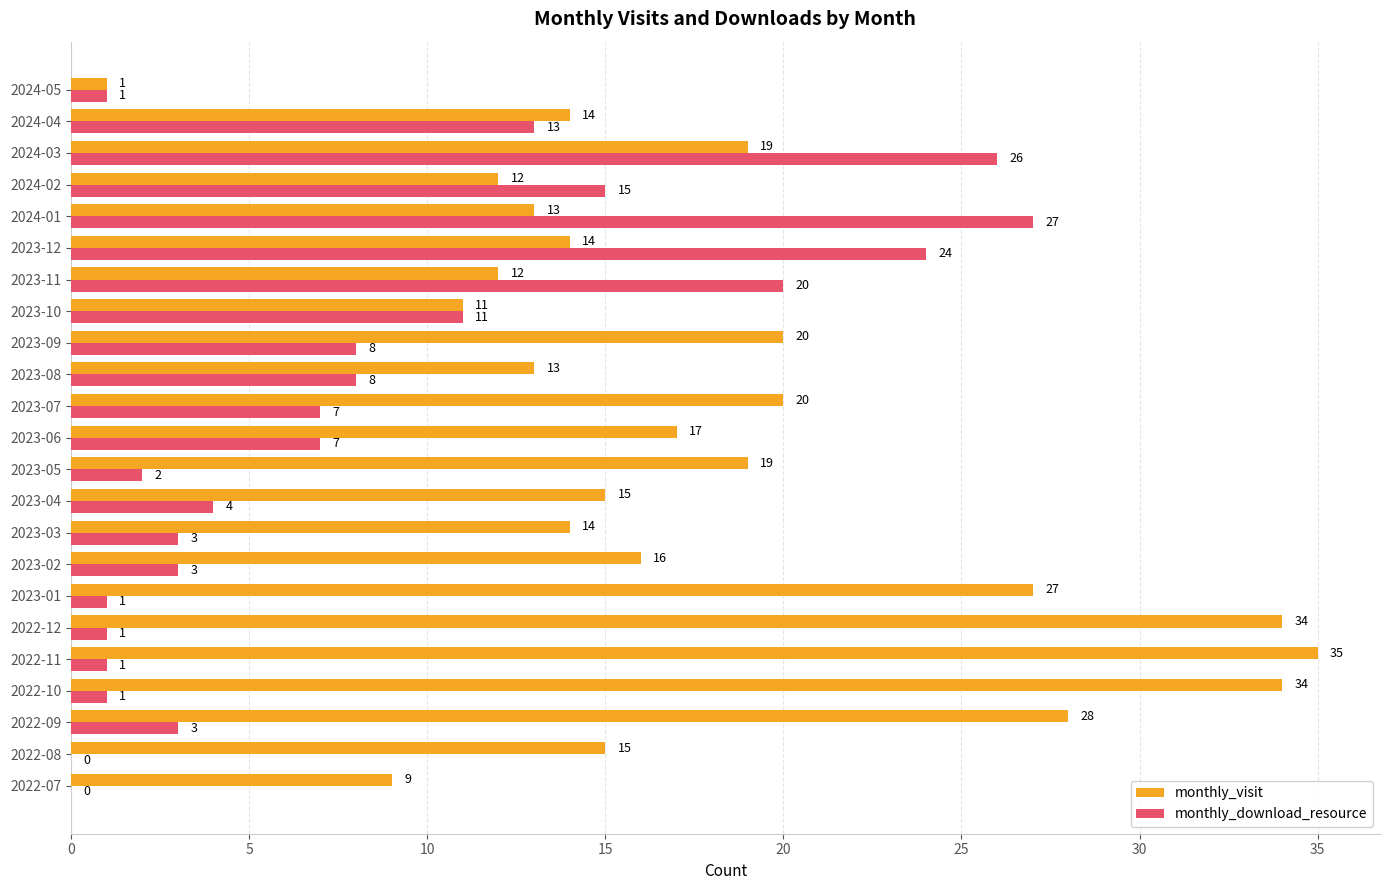

At which category is the sum across all series the highest?

2024-03